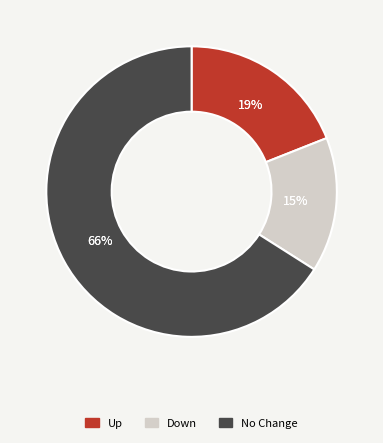

How many segments does this pie chart have?

3